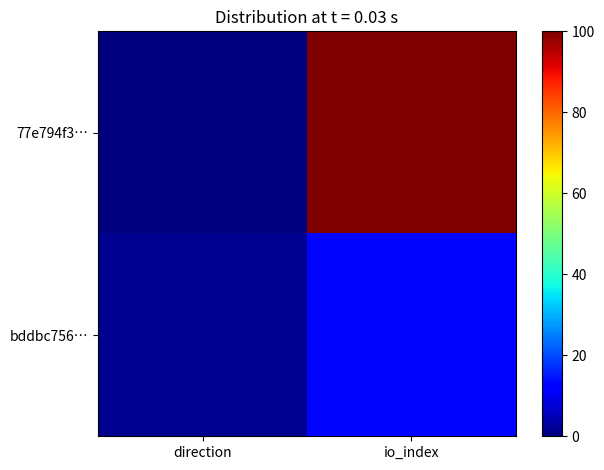

Which label corresponds to the largest value in the chart?

io_index